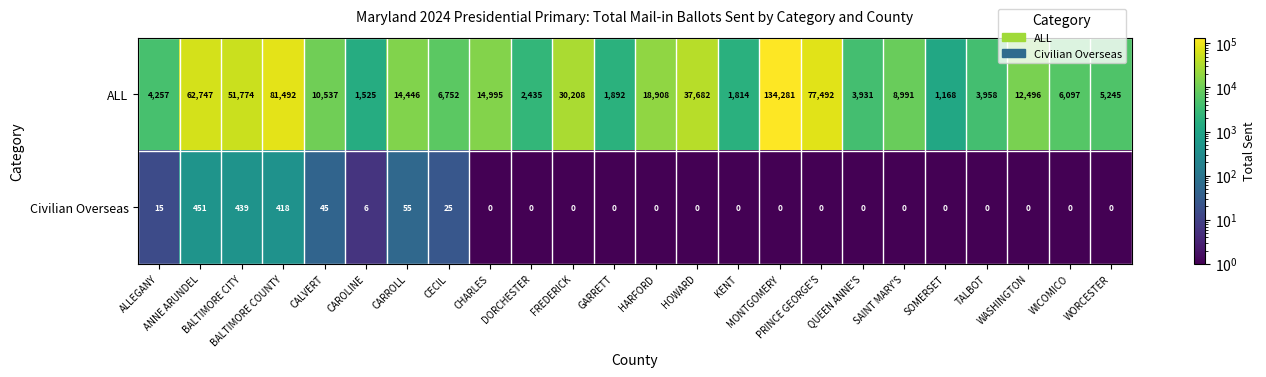

Which series has the largest total across all categories?

ALL